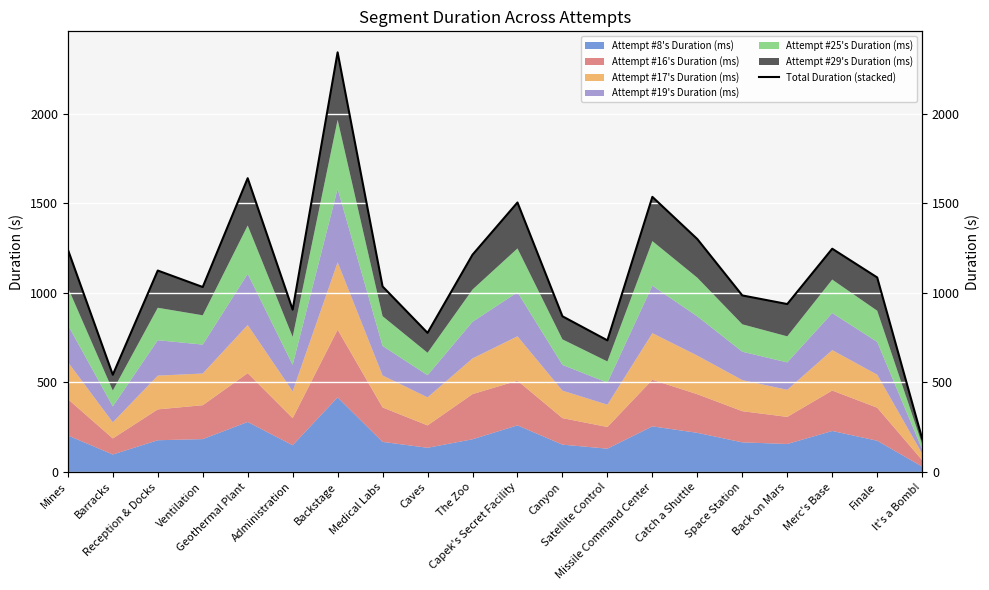

What is the sum of the values at Catch a Shuttle and Canyon?

2168.7